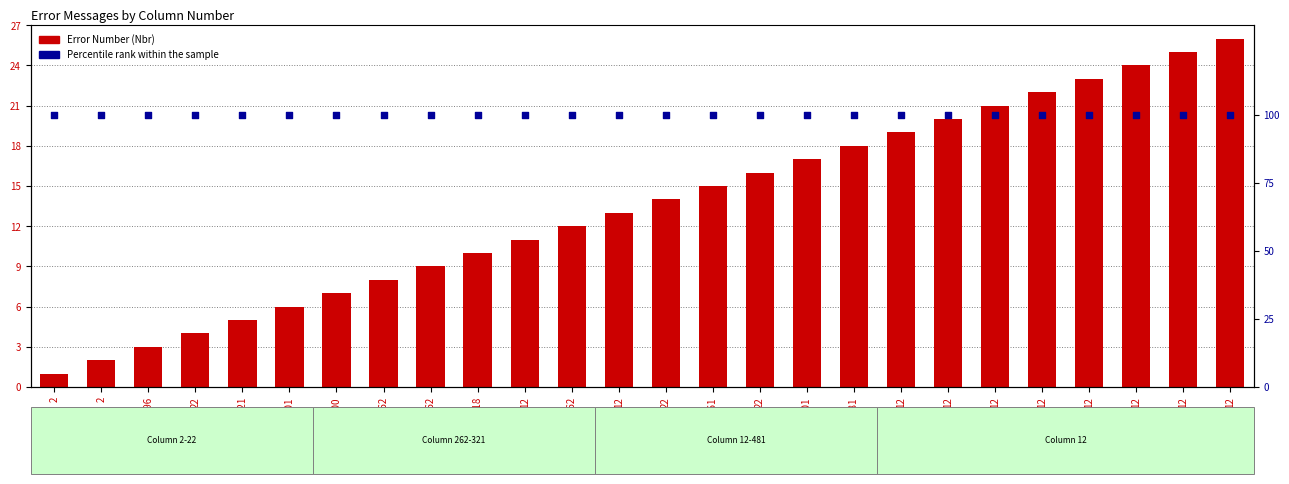

Is the value of Percentile rank within the sample at 262 greater than the value of Error Number at 12?

Yes